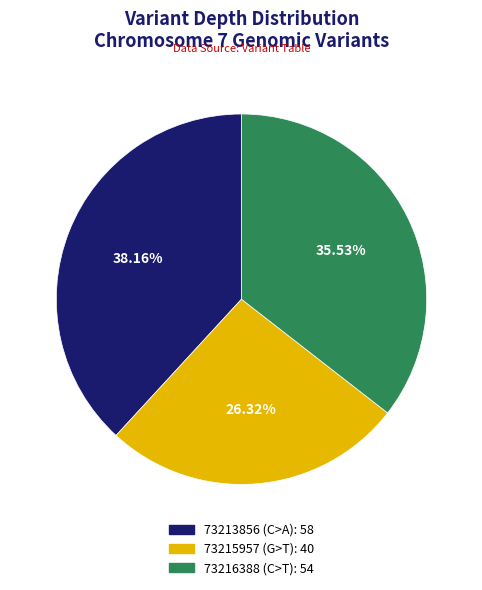

Which has a higher value, 73213856 (C>A) or 73216388 (C>T)?

73213856 (C>A)